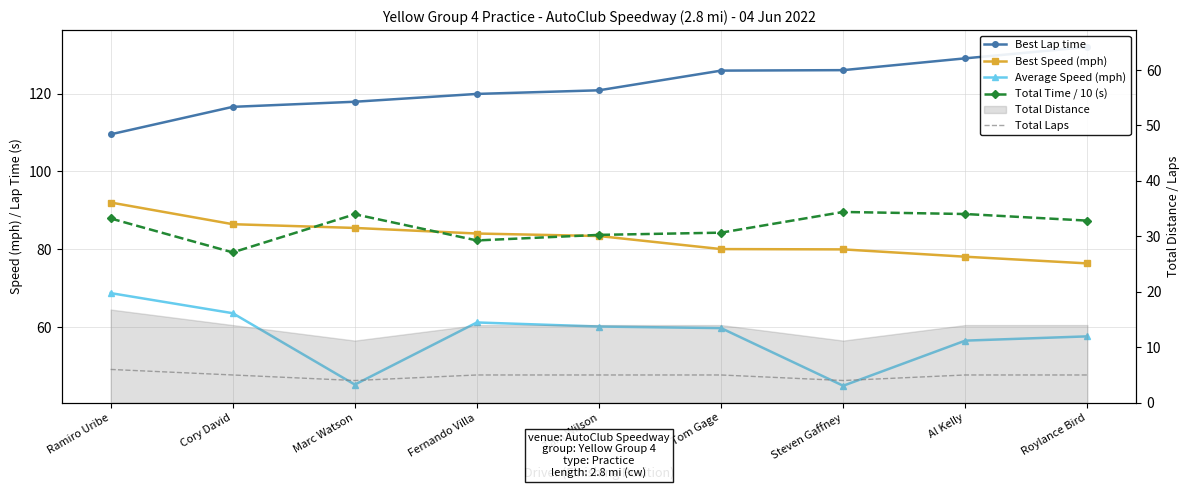

At how many categories does at least one series exceed 104?

9